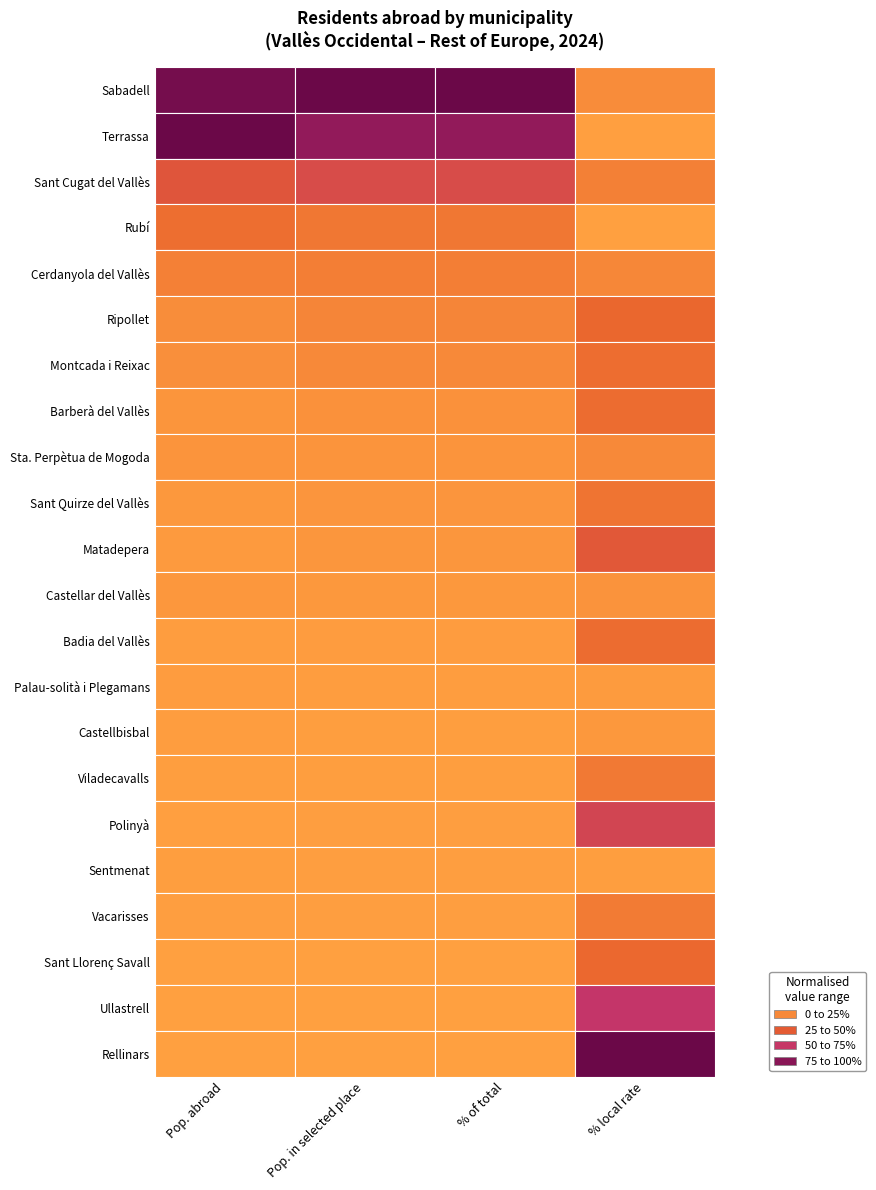

How many distinct data groups are displayed?

22